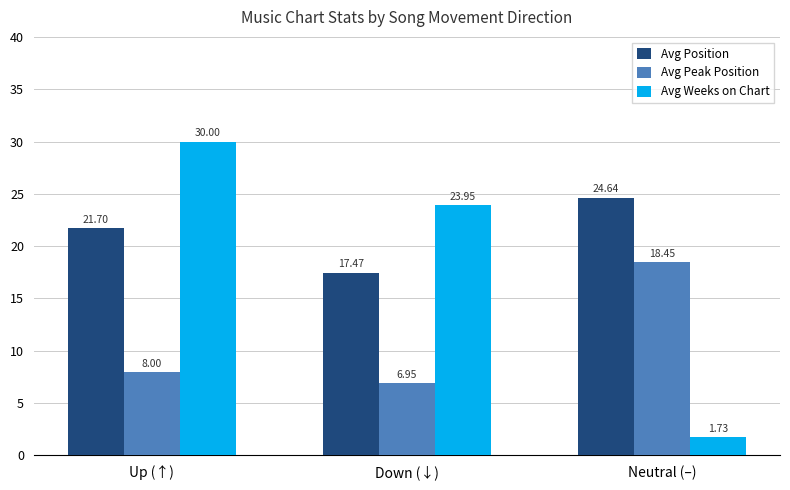

How many bars are there in each group?

3